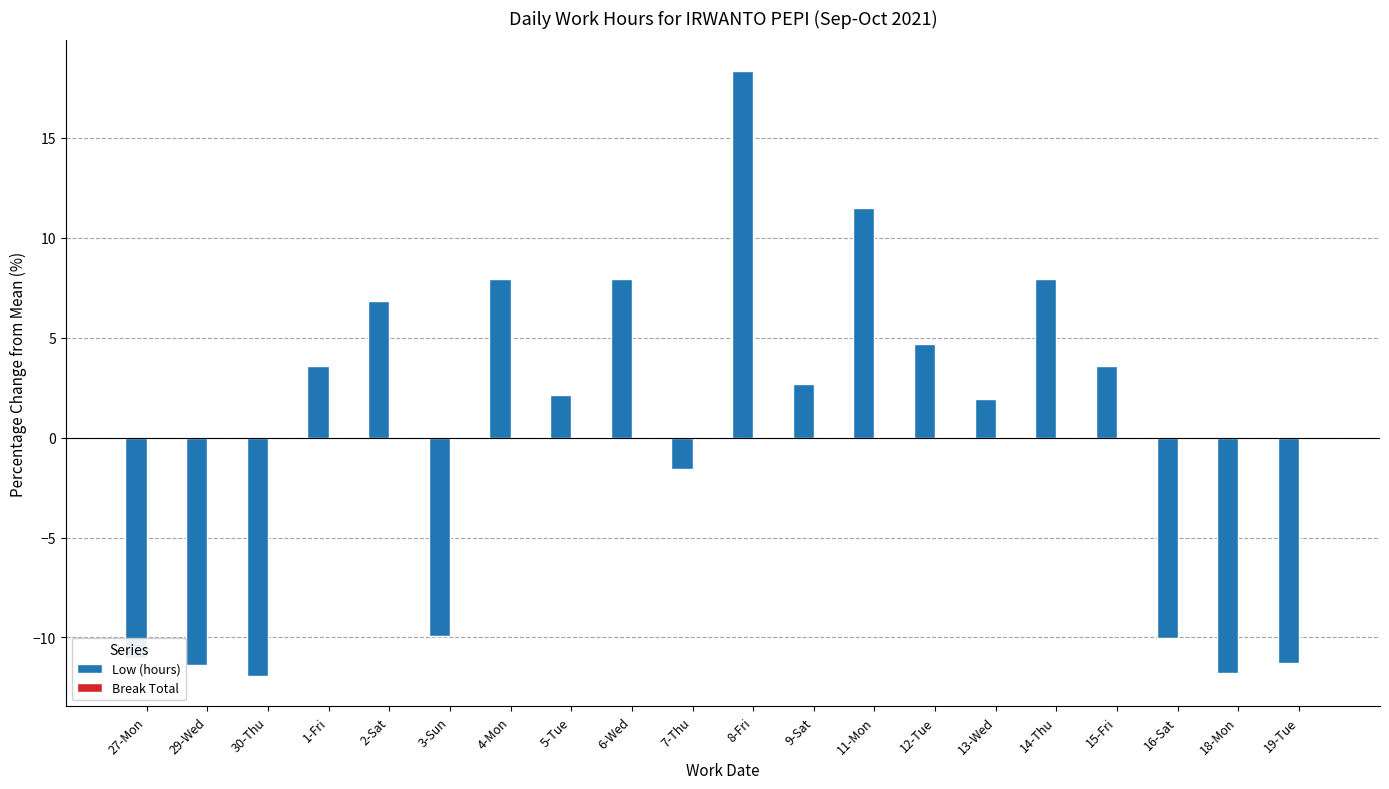

Count the number of categories in the chart.

20